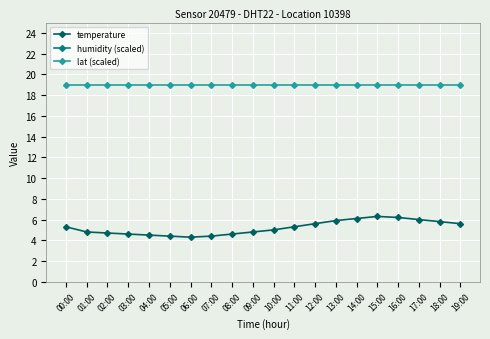

True or false: lat (scaled) has a value of 6.1 at 10:00.

False